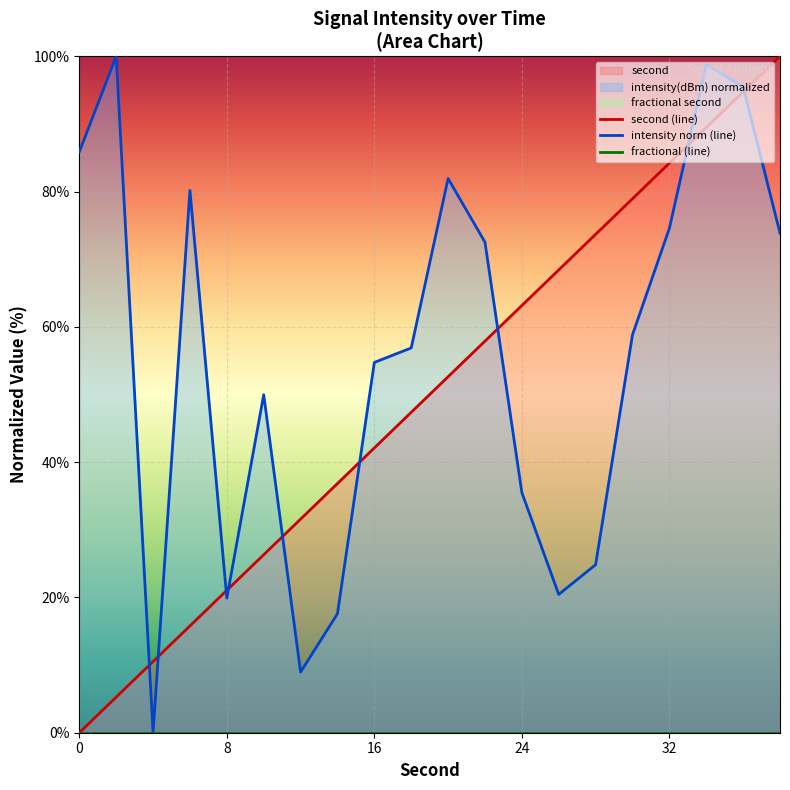

Reading left to right, what are all the values shown in this chart?

second (line): 0.0	5.3	10.5	15.8	21.1	26.3	31.6	36.8	42.1	47.4	52.6	57.9	63.2	68.4	73.7	78.9	84.2	89.5	94.7	100.0
intensity norm (line): 85.9	100.0	0.0	80.2	19.9	50.0	9.0	17.6	54.7	56.9	81.9	72.5	35.5	20.4	24.8	58.8	74.6	98.8	95.5	73.9
fractional (line): 0.0	0.0	0.0	0.0	0.0	0.0	0.0	0.0	0.0	0.0	0.0	0.0	0.0	0.0	0.0	0.0	0.0	0.0	0.0	0.0